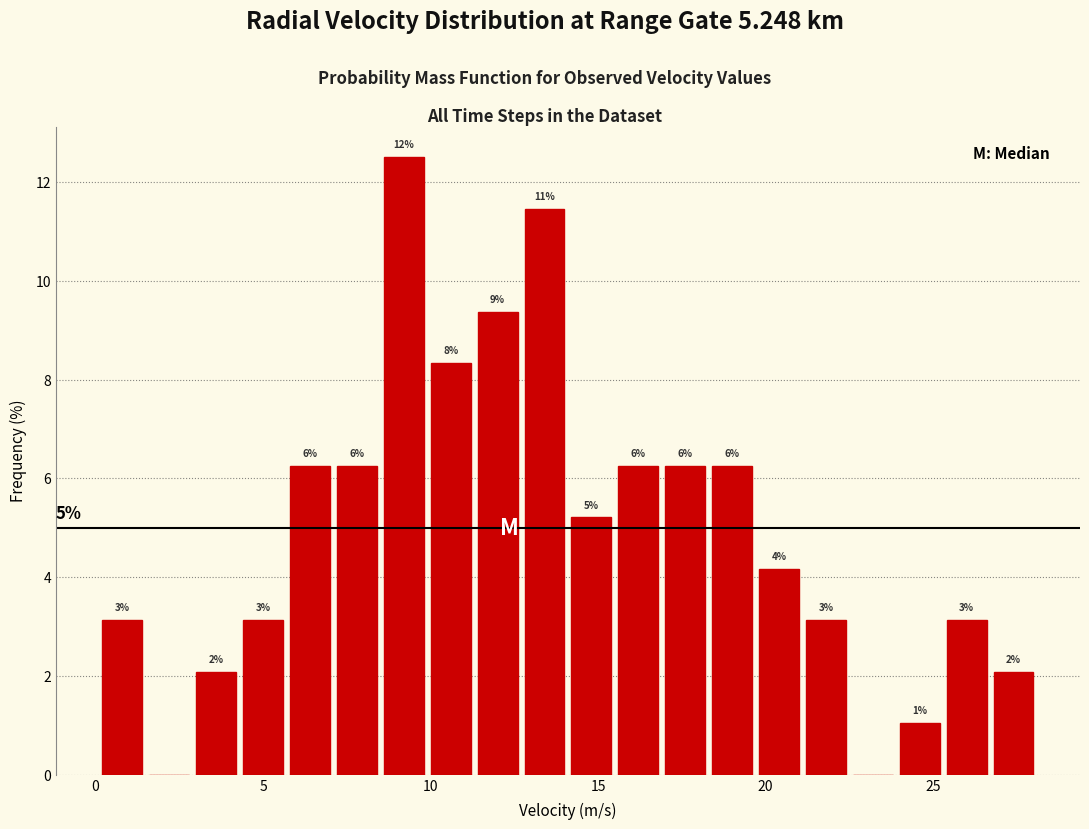

Around what value on the x-axis is the tallest bar? Give the approximate position of its centre, as read against the axis.

9.0